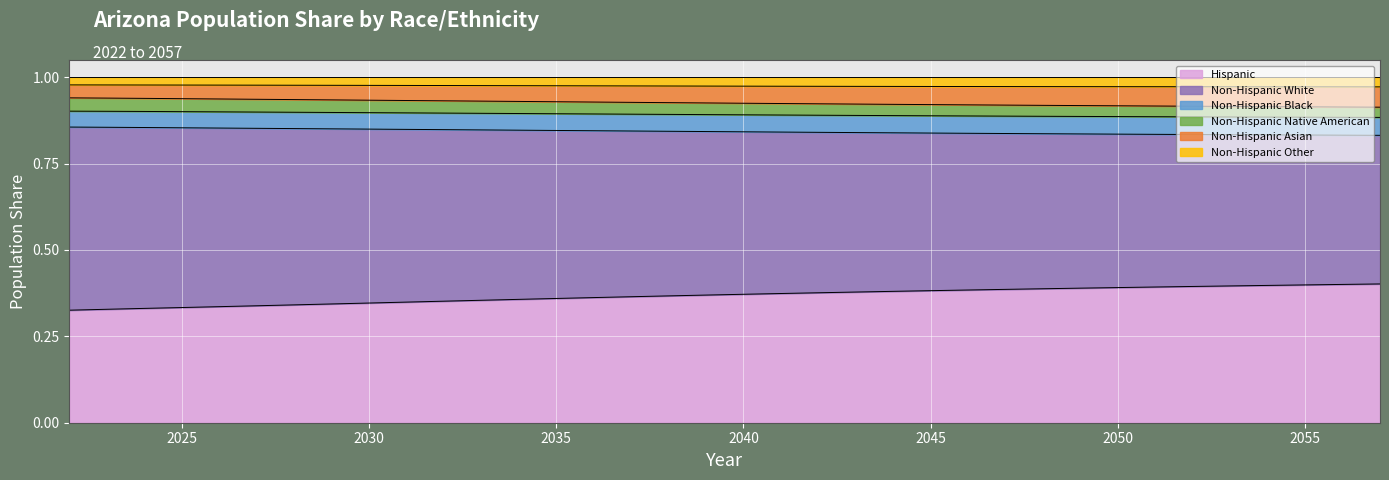

True or false: Non-Hispanic Black and Hispanic intersect in this chart.

False